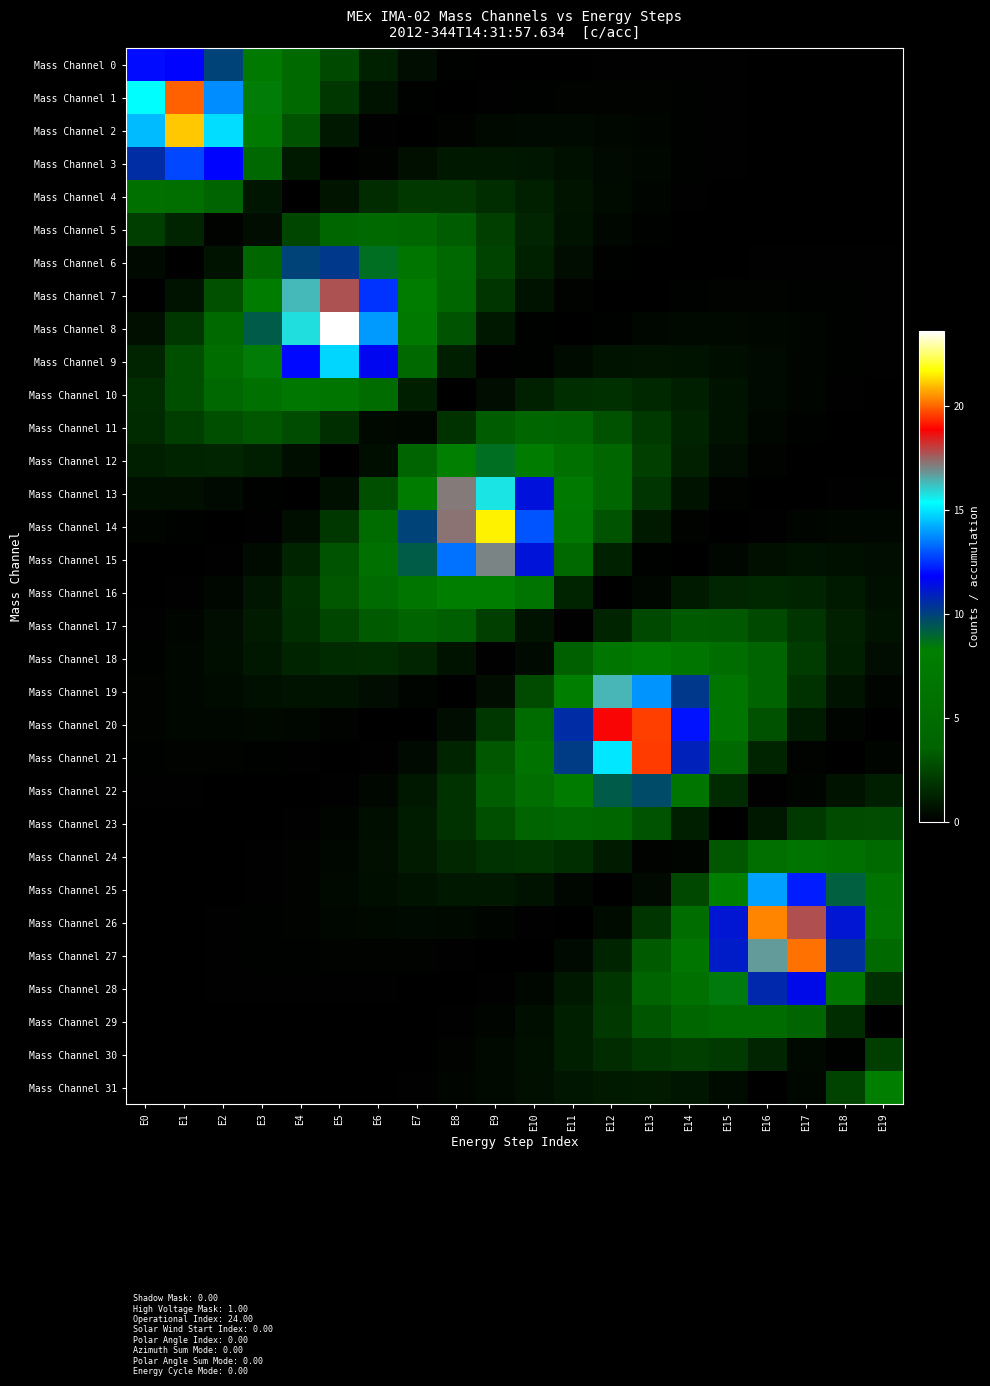

Reading right to left, extract all data points from this chart.

Mass Channel 0: E19=0.0	E18=0.0	E17=0.0	E16=0.0	E15=0.1	E14=0.1	E13=0.1	E12=0.1	E11=0.0	E10=0.0	E9=0.0	E8=0.1	E7=0.5	E6=1.2	E5=2.6	E4=4.6	E3=7.2	E2=9.9	E1=11.9	E0=12.0
Mass Channel 1: E19=0.0	E18=0.0	E17=0.0	E16=0.0	E15=0.1	E14=0.1	E13=0.2	E12=0.2	E11=0.2	E10=0.1	E9=0.0	E8=0.0	E7=0.1	E6=0.7	E5=2.0	E4=4.4	E3=8.4	E2=13.8	E1=20.0	E0=15.4
Mass Channel 2: E19=0.0	E18=0.0	E17=0.0	E16=0.0	E15=0.1	E14=0.1	E13=0.2	E12=0.3	E11=0.4	E10=0.4	E9=0.3	E8=0.2	E7=0.0	E6=0.1	E5=0.8	E4=3.0	E3=7.4	E2=14.9	E1=21.1	E0=14.5
Mass Channel 3: E19=0.0	E18=0.0	E17=0.0	E16=0.0	E15=0.1	E14=0.1	E13=0.2	E12=0.4	E11=0.6	E10=0.8	E9=0.9	E8=0.8	E7=0.6	E6=0.2	E5=0.0	E4=0.9	E3=4.3	E2=11.9	E1=12.8	E0=10.6
Mass Channel 4: E19=0.0	E18=0.0	E17=0.0	E16=0.0	E15=0.0	E14=0.1	E13=0.2	E12=0.4	E11=0.8	E10=1.2	E9=1.6	E8=2.0	E7=2.0	E6=1.6	E5=0.7	E4=0.0	E3=0.8	E2=3.8	E1=5.5	E0=5.9
Mass Channel 5: E19=0.0	E18=0.0	E17=0.0	E16=0.0	E15=0.0	E14=0.0	E13=0.1	E12=0.3	E11=0.7	E10=1.4	E9=2.3	E8=3.3	E7=4.2	E6=4.6	E5=4.1	E4=2.5	E3=0.5	E2=0.2	E1=1.2	E0=2.2
Mass Channel 6: E19=0.1	E18=0.1	E17=0.1	E16=0.1	E15=0.0	E14=0.0	E13=0.0	E12=0.1	E11=0.5	E10=1.2	E9=2.4	E8=4.3	E7=6.5	E6=8.8	E5=10.2	E4=10.0	E3=4.0	E2=0.7	E1=0.0	E0=0.3
Mass Channel 7: E19=0.1	E18=0.1	E17=0.1	E16=0.2	E15=0.1	E14=0.1	E13=0.0	E12=0.0	E11=0.1	E10=0.7	E9=1.9	E8=4.2	E7=7.8	E6=12.5	E5=17.7	E4=16.3	E3=7.7	E2=2.9	E1=0.7	E0=0.0
Mass Channel 8: E19=0.1	E18=0.1	E17=0.2	E16=0.3	E15=0.3	E14=0.3	E13=0.3	E12=0.1	E11=0.0	E10=0.1	E9=0.9	E8=3.0	E7=7.1	E6=14.0	E5=23.6	E4=15.8	E3=9.3	E2=4.7	E1=2.0	E0=0.6
Mass Channel 9: E19=0.1	E18=0.1	E17=0.2	E16=0.4	E15=0.5	E14=0.7	E13=0.8	E12=0.7	E11=0.4	E10=0.1	E9=0.1	E8=1.1	E7=4.4	E6=11.6	E5=14.8	E4=11.9	E3=8.4	E2=5.2	E1=2.8	E0=1.3
Mass Channel 10: E19=0.0	E18=0.1	E17=0.2	E16=0.4	E15=0.7	E14=1.1	E13=1.5	E12=1.7	E11=1.7	E10=1.2	E9=0.5	E8=0.0	E7=1.1	E6=5.0	E5=6.7	E4=6.9	E3=5.9	E2=4.4	E1=2.8	E0=1.6
Mass Channel 11: E19=0.0	E18=0.0	E17=0.1	E16=0.3	E15=0.7	E14=1.3	E13=2.1	E12=2.9	E11=3.7	E10=3.9	E9=3.3	E8=1.8	E7=0.2	E6=0.4	E5=1.7	E4=2.8	E3=3.1	E2=2.8	E1=2.2	E0=1.5
Mass Channel 12: E19=0.0	E18=0.0	E17=0.0	E16=0.1	E15=0.5	E14=1.2	E13=2.3	E12=3.9	E11=5.8	E10=7.7	E9=8.7	E8=8.2	E7=3.8	E6=0.5	E5=0.0	E4=0.5	E3=1.1	E2=1.4	E1=1.3	E0=1.1
Mass Channel 13: E19=0.1	E18=0.1	E17=0.0	E16=0.0	E15=0.2	E14=0.7	E13=1.9	E12=4.0	E11=7.2	E10=11.3	E9=15.7	E8=17.2	E7=7.9	E6=2.8	E5=0.6	E4=0.0	E3=0.1	E2=0.4	E1=0.6	E0=0.6
Mass Channel 14: E19=0.3	E18=0.3	E17=0.2	E16=0.1	E15=0.0	E14=0.2	E13=1.0	E12=3.0	E11=6.8	E10=13.0	E9=21.6	E8=17.3	E7=9.9	E6=4.9	E5=2.0	E4=0.6	E3=0.1	E2=0.0	E1=0.1	E0=0.2
Mass Channel 15: E19=0.5	E18=0.6	E17=0.7	E16=0.6	E15=0.3	E14=0.0	E13=0.1	E12=1.2	E11=4.5	E10=11.3	E9=17.0	E8=13.4	E7=9.2	E6=5.6	E5=3.0	E4=1.3	E3=0.4	E2=0.1	E1=0.0	E0=0.0
Mass Channel 16: E19=0.6	E18=1.0	E17=1.3	E16=1.5	E15=1.4	E14=1.0	E13=0.3	E12=0.0	E11=1.3	E10=6.3	E9=8.1	E8=8.0	E7=6.7	E6=4.8	E5=3.1	E4=1.7	E3=0.8	E2=0.3	E1=0.1	E0=0.0
Mass Channel 17: E19=0.7	E18=1.2	E17=1.9	E16=2.6	E15=3.2	E14=3.3	E13=2.6	E12=1.3	E11=0.1	E10=0.7	E9=2.3	E8=3.4	E7=3.7	E6=3.3	E5=2.5	E4=1.7	E3=1.0	E2=0.5	E1=0.2	E0=0.1
Mass Channel 18: E19=0.5	E18=1.1	E17=2.1	E16=3.6	E15=5.2	E14=6.7	E13=7.4	E12=6.7	E11=3.5	E10=0.4	E9=0.1	E8=0.7	E7=1.4	E6=1.6	E5=1.5	E4=1.3	E3=0.9	E2=0.6	E1=0.3	E0=0.1
Mass Channel 19: E19=0.2	E18=0.7	E17=1.8	E16=3.8	E15=6.6	E14=10.2	E13=13.9	E12=16.4	E11=8.0	E10=2.7	E9=0.5	E8=0.0	E7=0.2	E6=0.5	E5=0.7	E4=0.7	E3=0.6	E2=0.5	E1=0.3	E0=0.2
Mass Channel 20: E19=0.0	E18=0.2	E17=1.0	E16=2.9	E15=6.5	E14=12.1	E13=19.6	E12=18.8	E11=10.6	E10=5.1	E9=1.9	E8=0.5	E7=0.0	E6=0.0	E5=0.2	E4=0.3	E3=0.3	E2=0.3	E1=0.2	E0=0.2
Mass Channel 21: E19=0.2	E18=0.0	E17=0.2	E16=1.3	E15=4.5	E14=10.9	E13=19.5	E12=15.0	E11=10.1	E10=6.0	E9=3.1	E8=1.3	E7=0.4	E6=0.1	E5=0.0	E4=0.1	E3=0.1	E2=0.1	E1=0.1	E0=0.1
Mass Channel 22: E19=1.1	E18=0.7	E17=0.2	E16=0.1	E15=1.5	E14=6.5	E13=9.7	E12=9.3	E11=7.5	E10=5.4	E9=3.4	E8=1.8	E7=0.8	E6=0.3	E5=0.1	E4=0.0	E3=0.0	E2=0.0	E1=0.1	E0=0.1
Mass Channel 23: E19=2.7	E18=2.7	E17=2.1	E16=0.9	E15=0.0	E14=1.1	E13=3.0	E12=4.1	E11=4.3	E10=3.7	E9=2.8	E8=1.8	E7=1.1	E6=0.5	E5=0.2	E4=0.1	E3=0.0	E2=0.0	E1=0.0	E0=0.0
Mass Channel 24: E19=4.7	E18=5.9	E17=6.3	E16=5.4	E15=3.1	E14=0.2	E13=0.2	E12=1.0	E11=1.7	E10=1.9	E9=1.8	E8=1.4	E7=1.0	E6=0.6	E5=0.3	E4=0.1	E3=0.0	E2=0.0	E1=0.0	E0=0.0
Mass Channel 25: E19=6.1	E18=9.2	E17=12.2	E16=14.0	E15=8.1	E14=2.6	E13=0.4	E12=0.0	E11=0.3	E10=0.6	E9=0.8	E8=0.8	E7=0.7	E6=0.5	E5=0.3	E4=0.2	E3=0.1	E2=0.0	E1=0.0	E0=0.0
Mass Channel 26: E19=6.2	E18=11.2	E17=17.8	E16=20.4	E15=11.2	E14=5.2	E13=1.9	E12=0.4	E11=0.0	E10=0.1	E9=0.2	E8=0.4	E7=0.4	E6=0.3	E5=0.3	E4=0.2	E3=0.1	E2=0.1	E1=0.0	E0=0.0
Mass Channel 27: E19=4.5	E18=10.4	E17=20.2	E16=16.7	E15=11.1	E14=6.4	E13=3.2	E12=1.3	E11=0.4	E10=0.0	E9=0.0	E8=0.1	E7=0.1	E6=0.2	E5=0.2	E4=0.1	E3=0.1	E2=0.1	E1=0.0	E0=0.0
Mass Channel 28: E19=1.7	E18=6.7	E17=11.5	E16=10.7	E15=8.5	E14=5.9	E13=3.6	E12=1.9	E11=0.9	E10=0.3	E9=0.1	E8=0.0	E7=0.0	E6=0.1	E5=0.1	E4=0.1	E3=0.1	E2=0.0	E1=0.0	E0=0.0
Mass Channel 29: E19=0.0	E18=1.7	E17=3.8	E16=5.0	E15=5.0	E14=4.2	E13=3.1	E12=2.0	E11=1.1	E10=0.5	E9=0.2	E8=0.1	E7=0.0	E6=0.0	E5=0.0	E4=0.0	E3=0.0	E2=0.0	E1=0.0	E0=0.0
Mass Channel 30: E19=2.2	E18=0.1	E17=0.4	E16=1.3	E15=2.1	E14=2.3	E13=2.0	E12=1.6	E11=1.1	E10=0.6	E9=0.3	E8=0.1	E7=0.0	E6=0.0	E5=0.0	E4=0.0	E3=0.0	E2=0.0	E1=0.0	E0=0.0
Mass Channel 31: E19=8.1	E18=2.4	E17=0.3	E16=0.0	E15=0.4	E14=0.8	E13=1.0	E12=1.0	E11=0.8	E10=0.6	E9=0.4	E8=0.2	E7=0.1	E6=0.0	E5=0.0	E4=0.0	E3=0.0	E2=0.0	E1=0.0	E0=0.0